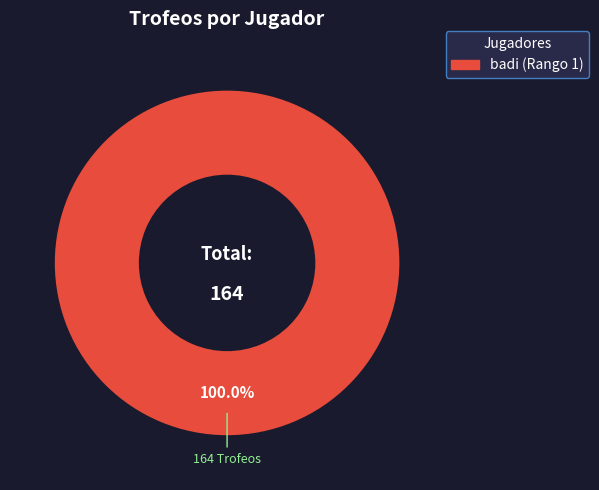

Is there any slice that represents more than half of the pie?

Yes